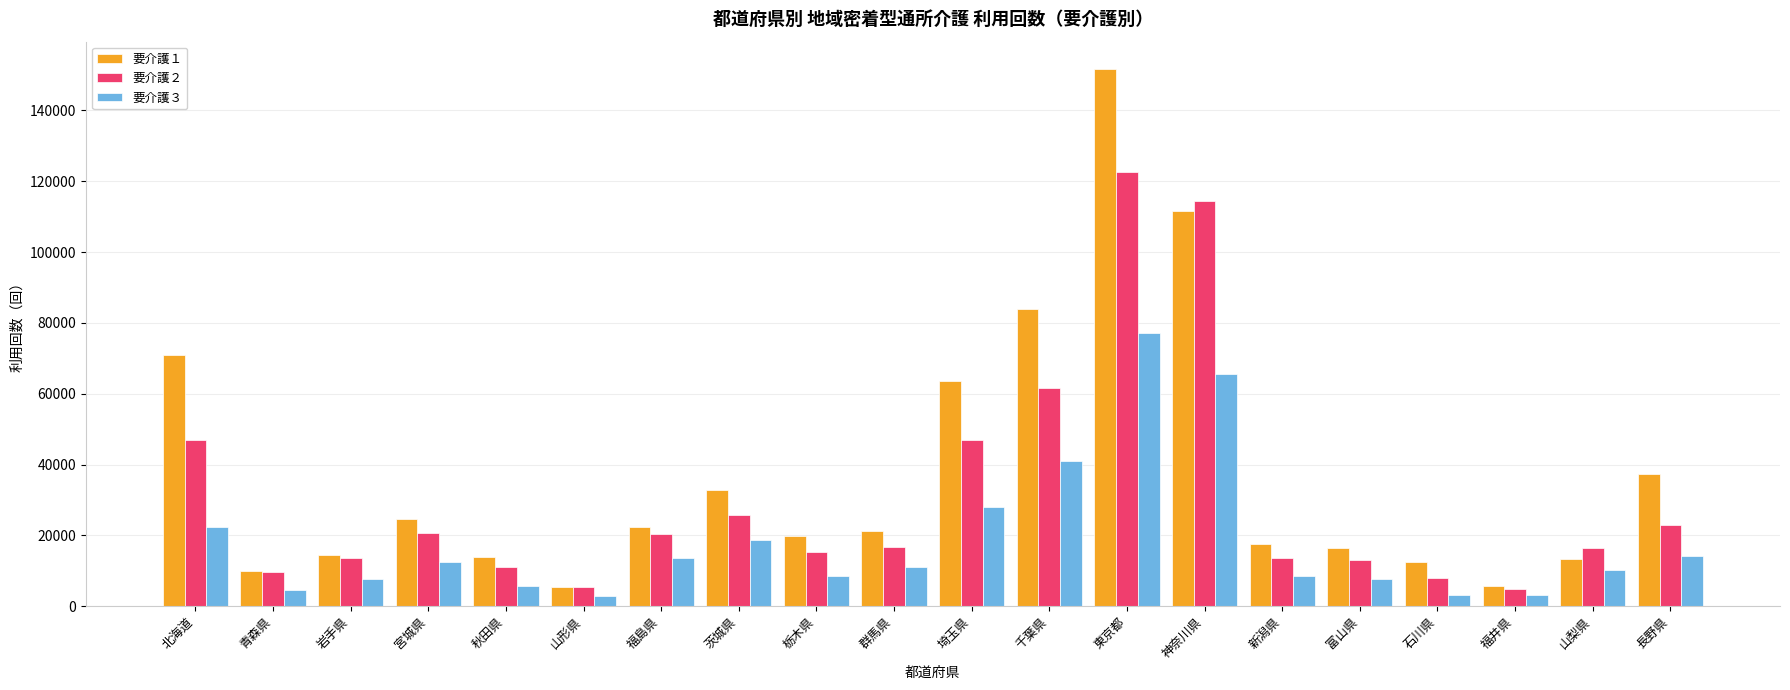

What is the difference between the second highest and second lowest values in the 要介護１ series?

105684